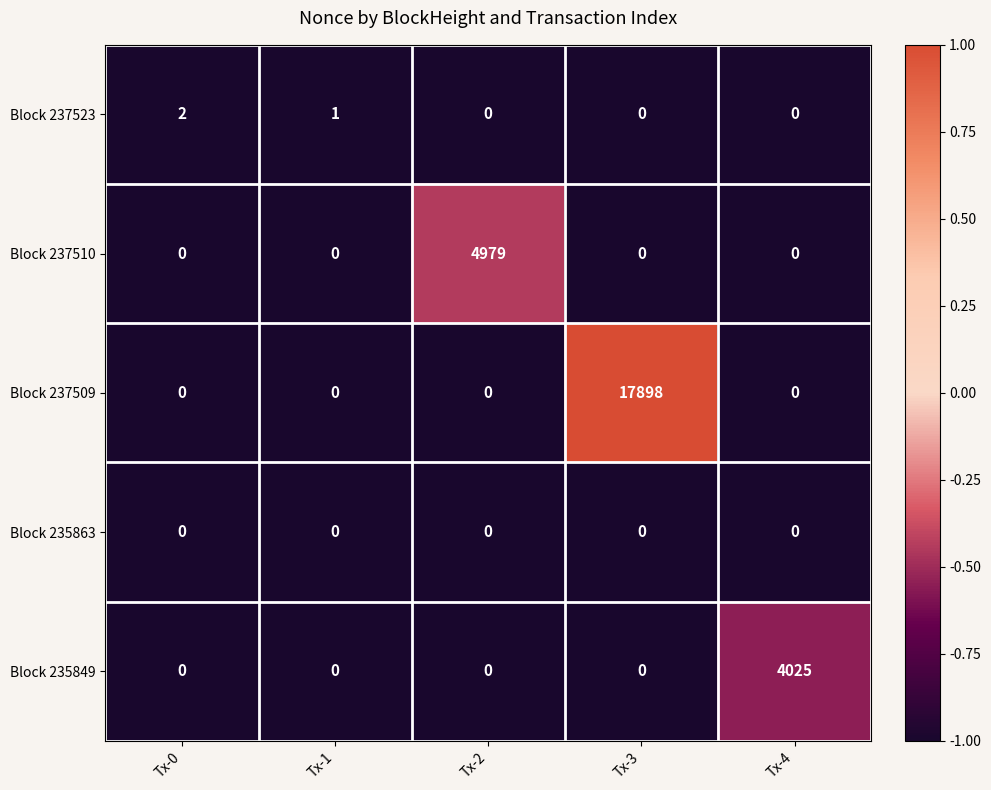

Reading right to left, list all the values displayed in this chart.

Block 237523: Tx-4=0	Tx-3=0	Tx-2=0	Tx-1=1	Tx-0=2
Block 237510: Tx-4=0	Tx-3=0	Tx-2=4979	Tx-1=0	Tx-0=0
Block 237509: Tx-4=0	Tx-3=17898	Tx-2=0	Tx-1=0	Tx-0=0
Block 235863: Tx-4=0	Tx-3=0	Tx-2=0	Tx-1=0	Tx-0=0
Block 235849: Tx-4=4025	Tx-3=0	Tx-2=0	Tx-1=0	Tx-0=0